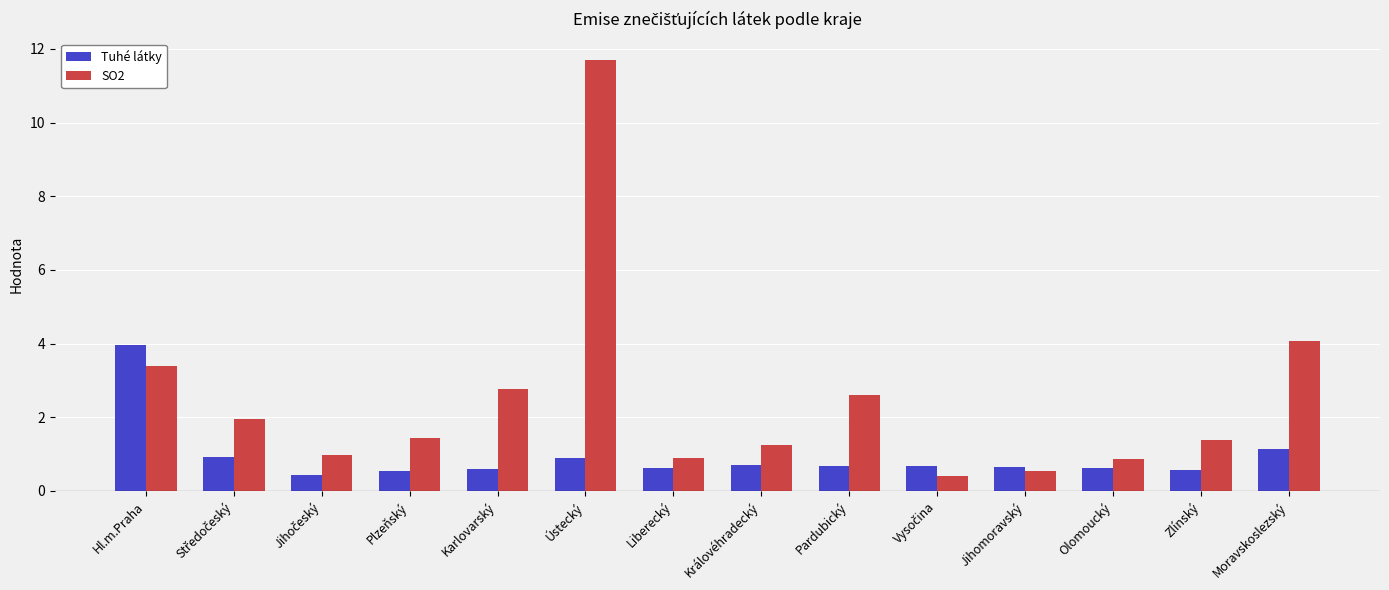

What is the difference between the maximum and minimum values in the SO2 series?

11.3